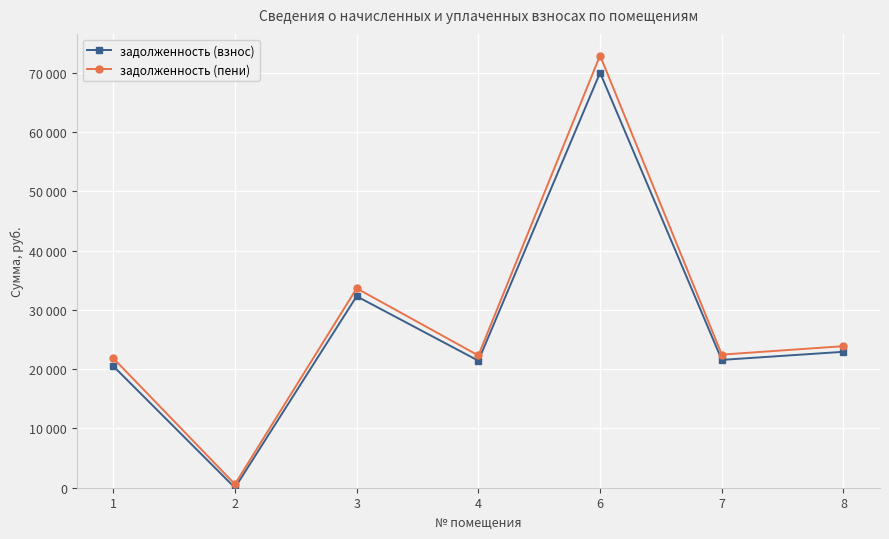

Where is the first local minimum for задолженность (пени)?

2